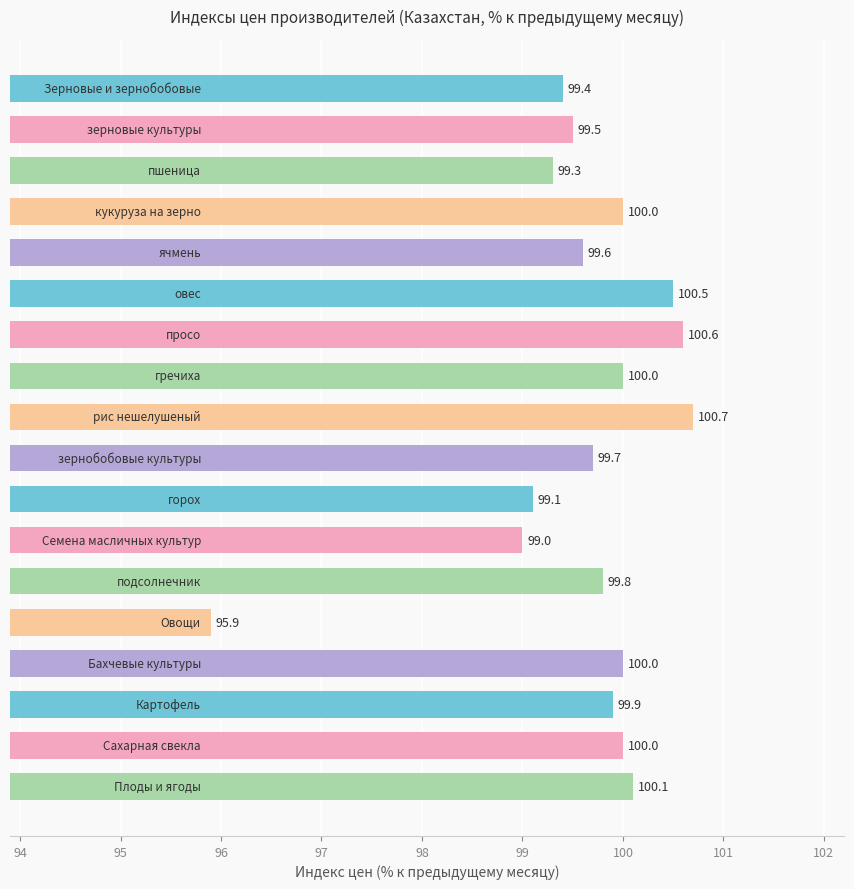

What is the value of the 5th bar from the top?

99.6